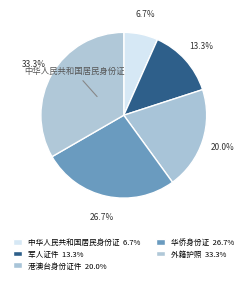

How many slices are in this pie chart?

5